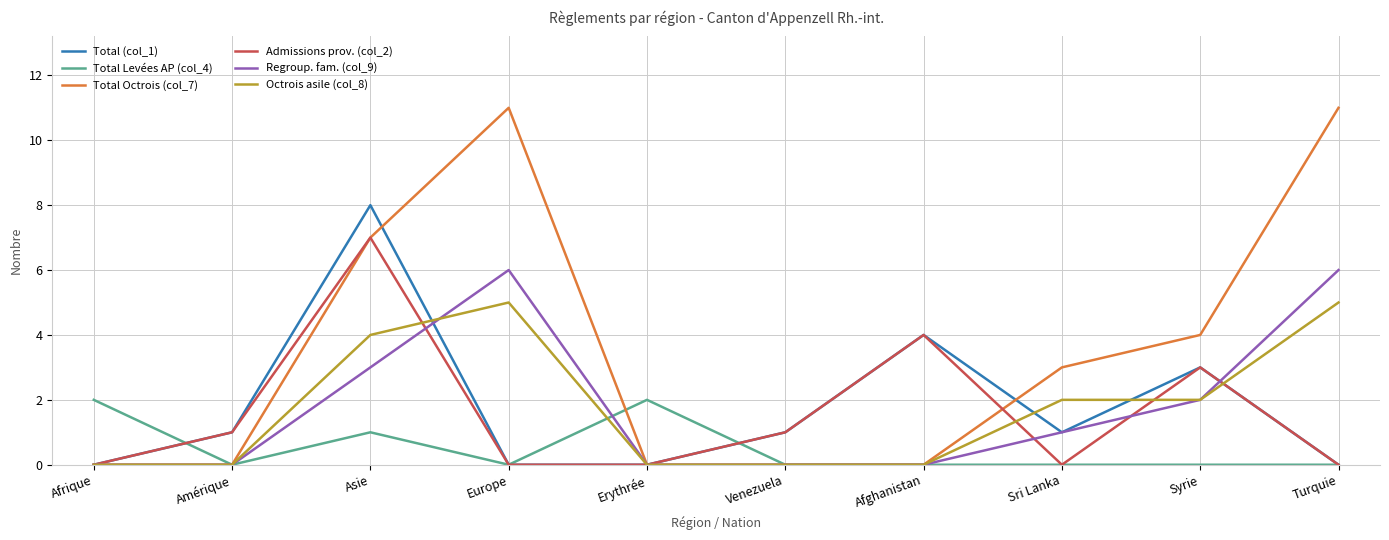

What is the difference between the highest and lowest values at Afghanistan?

4